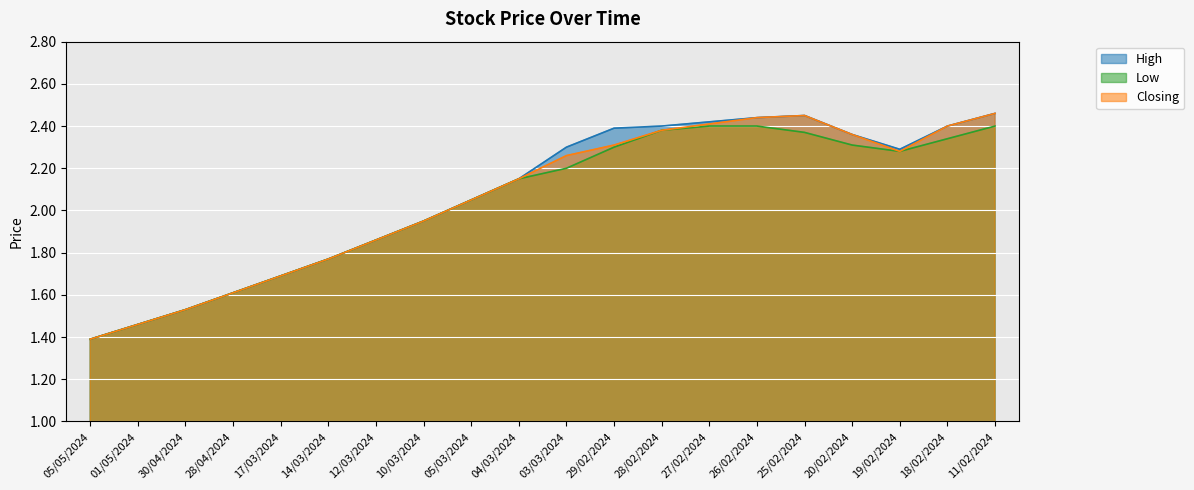

At which label does Closing first exceed 2?

05/03/2024